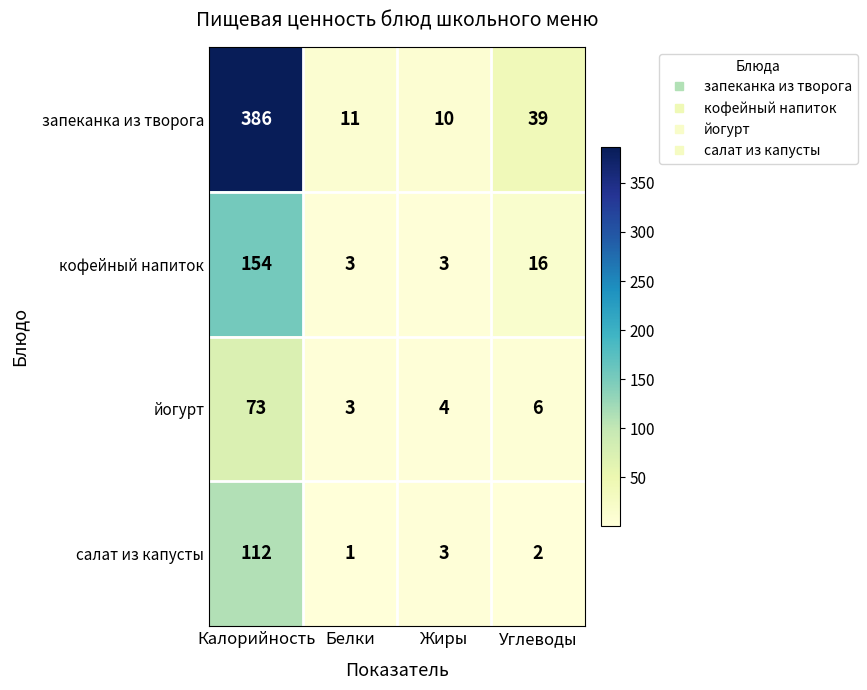

Count the number of data series in this chart.

4